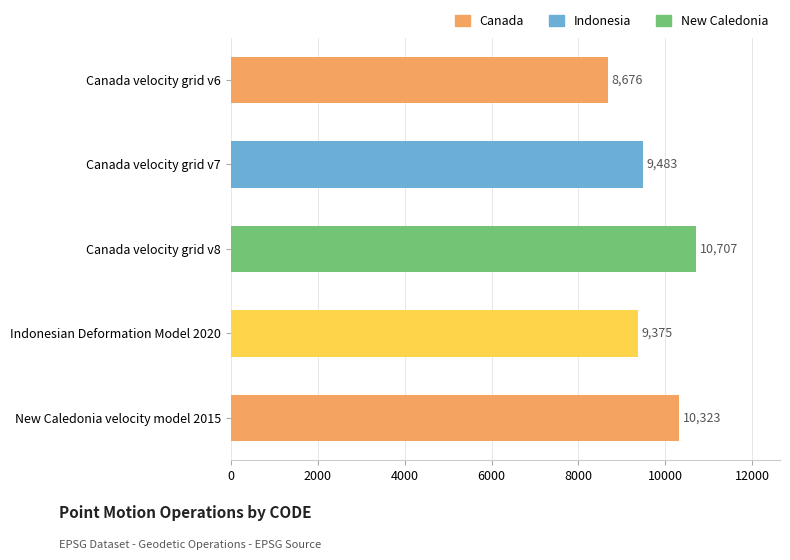

What is the difference between the second highest and minimum values?

1647